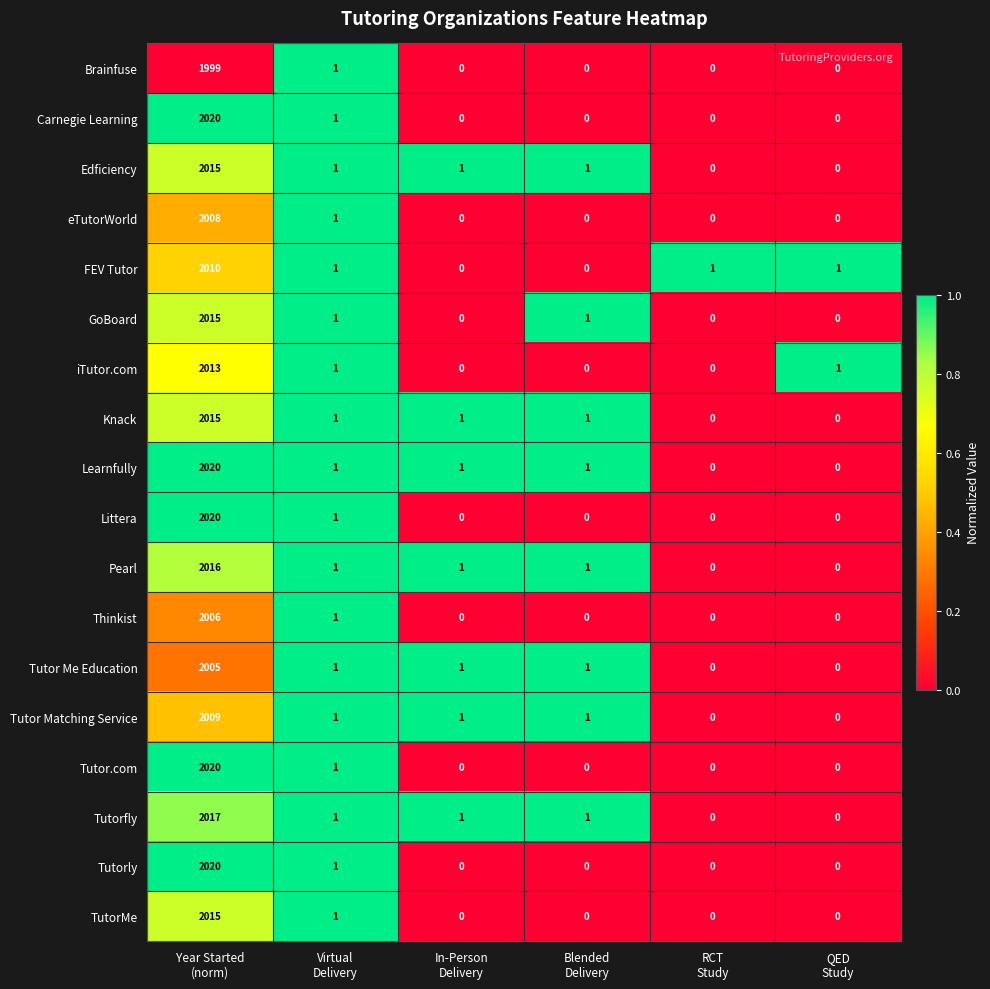

What is the difference between the maximum and minimum values in the Littera series?

2020